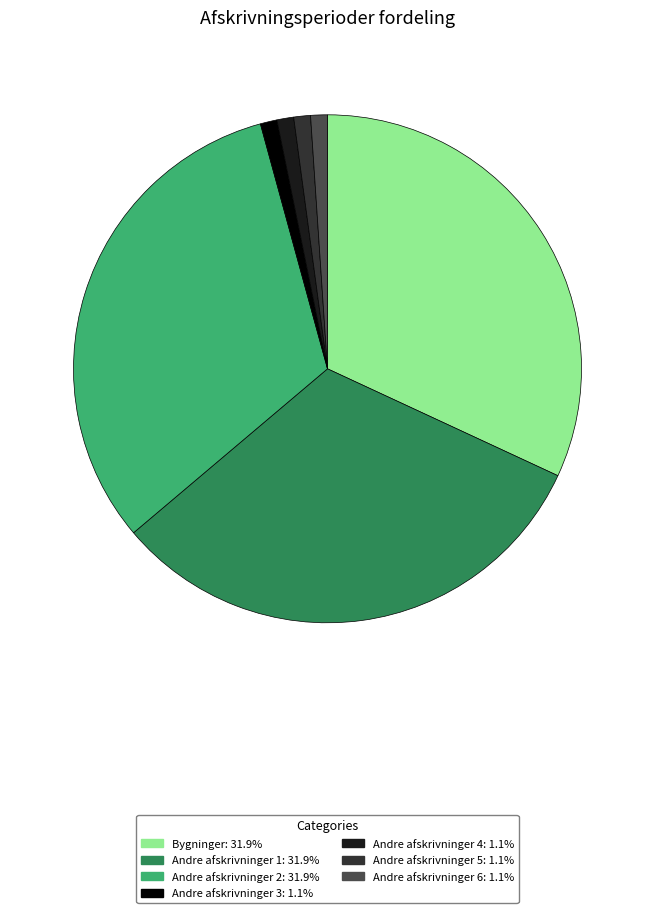

Does Andre afskrivninger 2 account for over 50% of the chart?

No